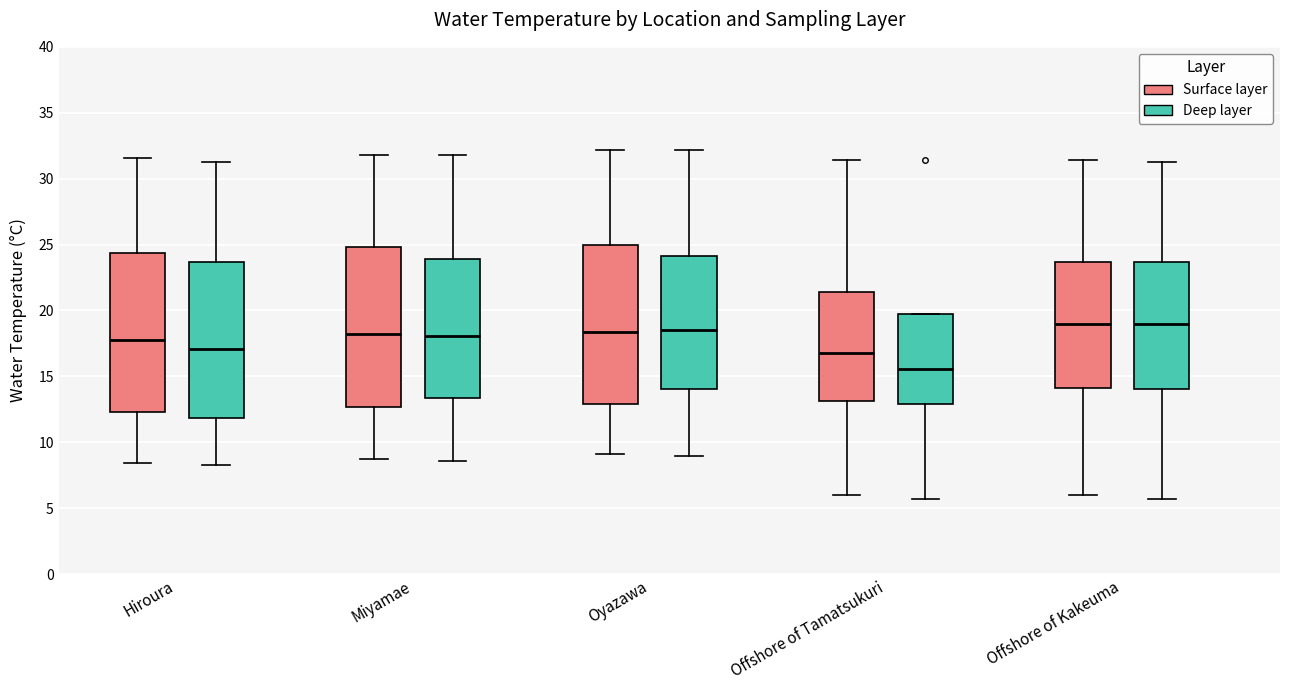

Reading left to right, transcribe this box plot: for each box, give where its median line is, the range the box spans, and where its two whiskers end, as read against the y-axis. The values are not printed on the chart, so give them approximately, as read against the axis.

Hiroura (Surface layer): median 18.0, box 12.5 to 24.5, whiskers 8.5 to 31.5
Hiroura (Deep layer): median 17.0, box 12.0 to 23.5, whiskers 8.5 to 31.5
Miyamae (Surface layer): median 18.5, box 12.5 to 25.0, whiskers 8.5 to 32.0
Miyamae (Deep layer): median 18.0, box 13.5 to 24.0, whiskers 8.5 to 32.0
Oyazawa (Surface layer): median 18.5, box 13.0 to 25.0, whiskers 9.0 to 32.0
Oyazawa (Deep layer): median 18.5, box 14.0 to 24.0, whiskers 9.0 to 32.0
Offshore of Tamatsukuri (Surface layer): median 17.0, box 13.0 to 21.5, whiskers 6.0 to 31.5
Offshore of Tamatsukuri (Deep layer): median 15.5, box 13.0 to 19.5, whiskers 5.5 to 19.5
Offshore of Kakeuma (Surface layer): median 19.0, box 14.0 to 23.5, whiskers 6.0 to 31.5
Offshore of Kakeuma (Deep layer): median 19.0, box 14.0 to 23.5, whiskers 5.5 to 31.5